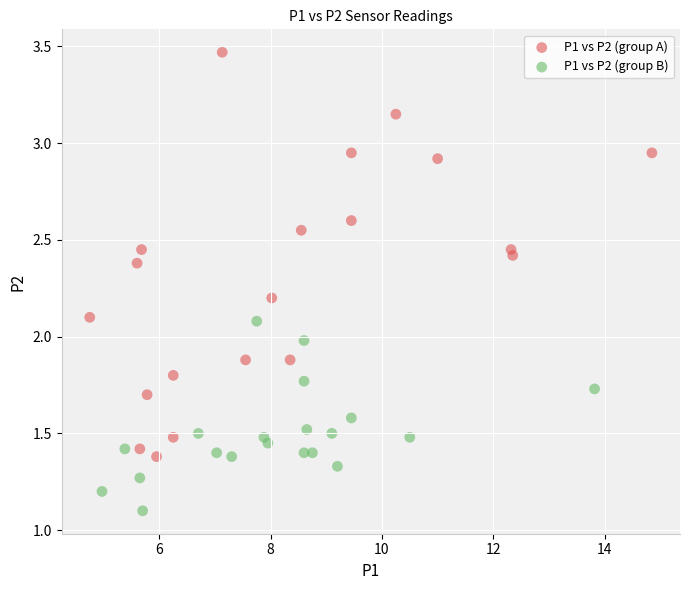

Which series has the widest spread of Y values?

P1 vs P2 (group A)